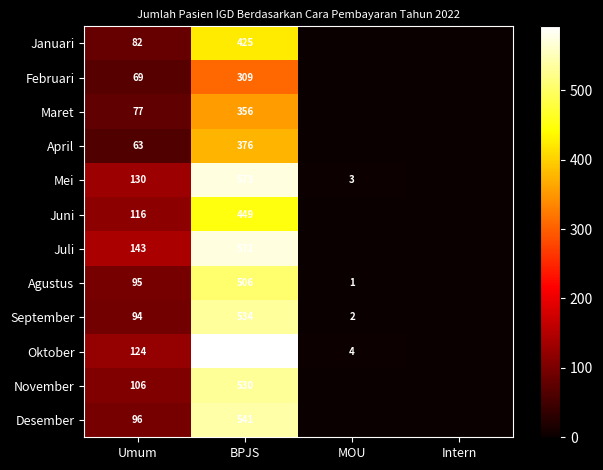

What is the total value across all series at Umum?

1195